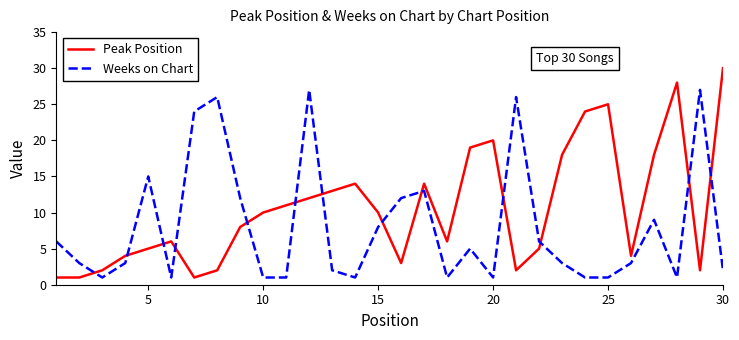

Rank the series by their average value, from lowest to highest.

Weeks on Chart, Peak Position